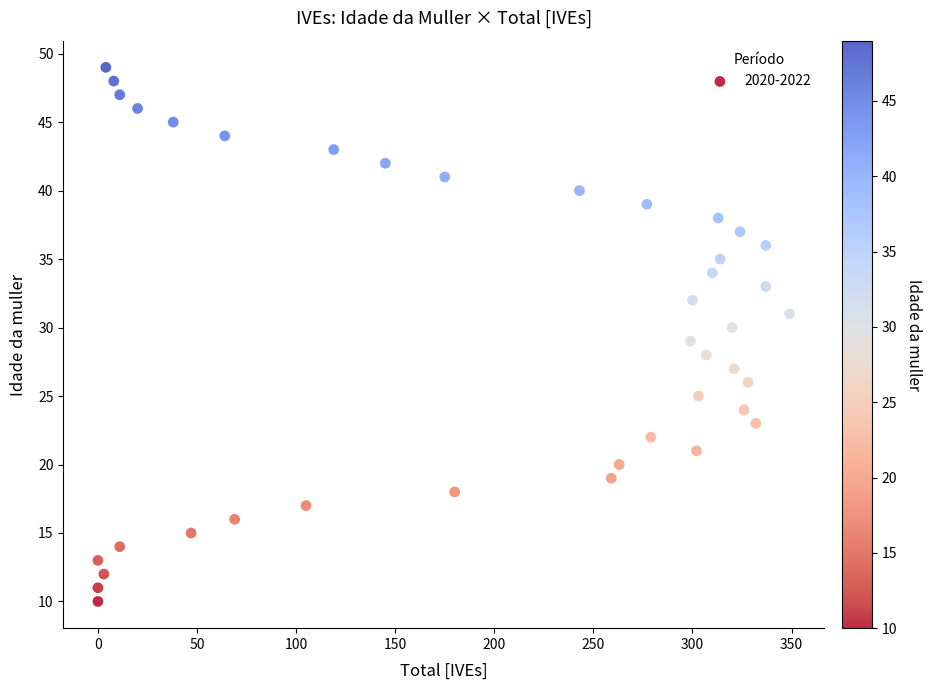

What is the range of Y values (max minus min)?

39